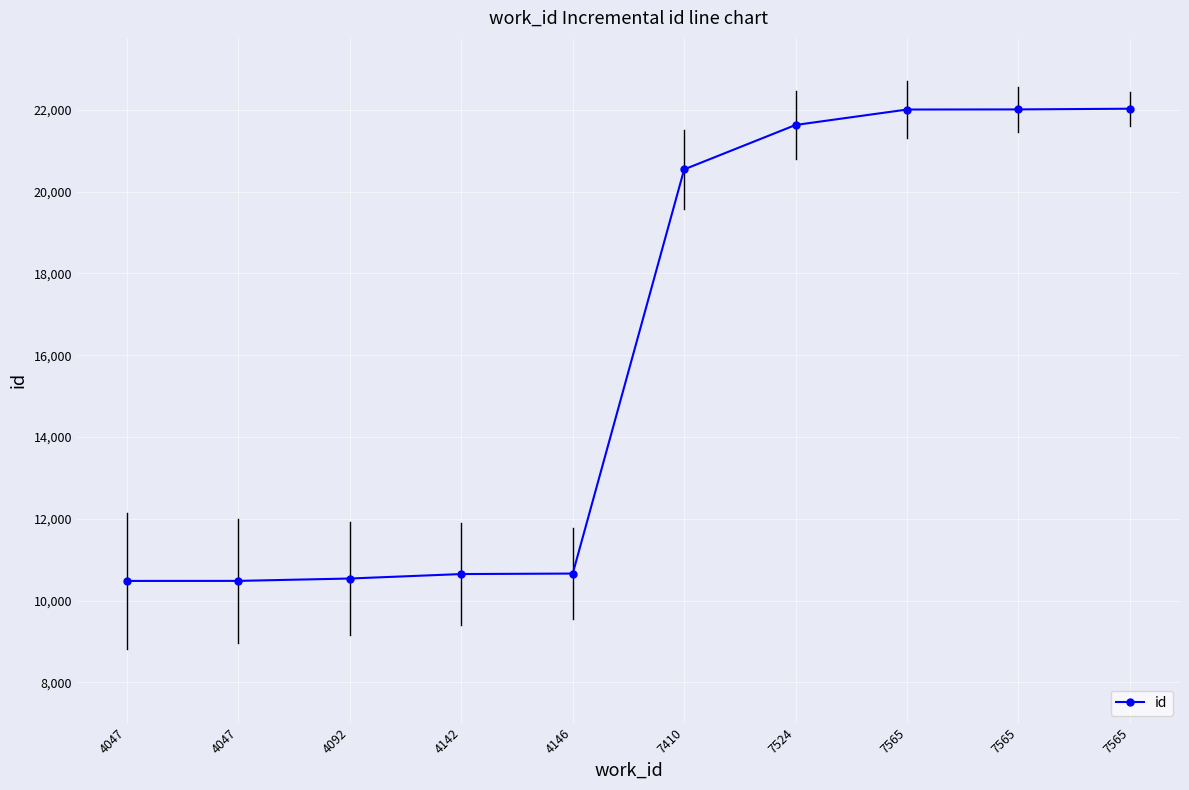

Approximately how many times larger is the value at 4047 compared to 7565?

0.5